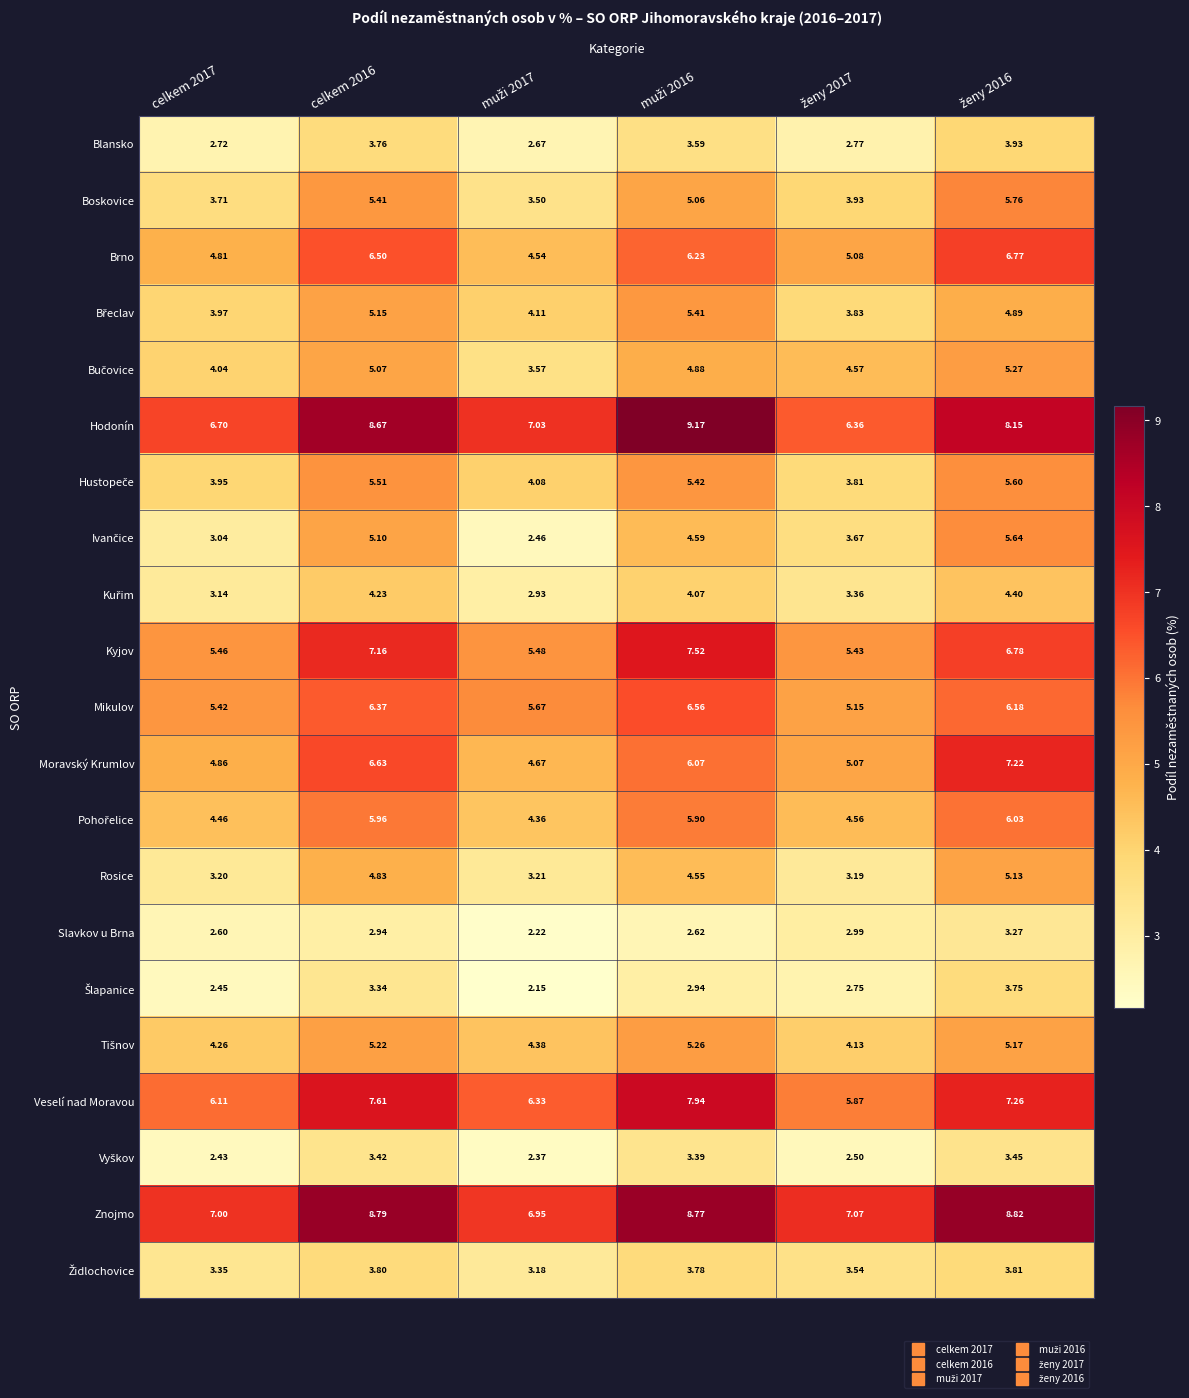

Which series has the largest total across all categories?

Znojmo